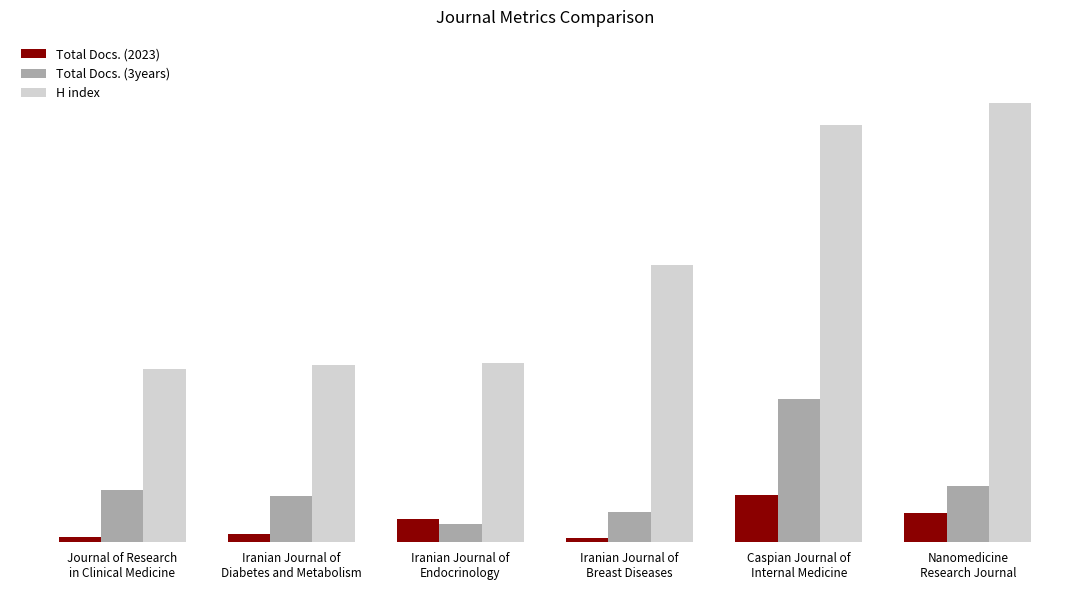

Which series changed the most between Iranian Journal of
Breast Diseases and Caspian Journal of
Internal Medicine?

H index